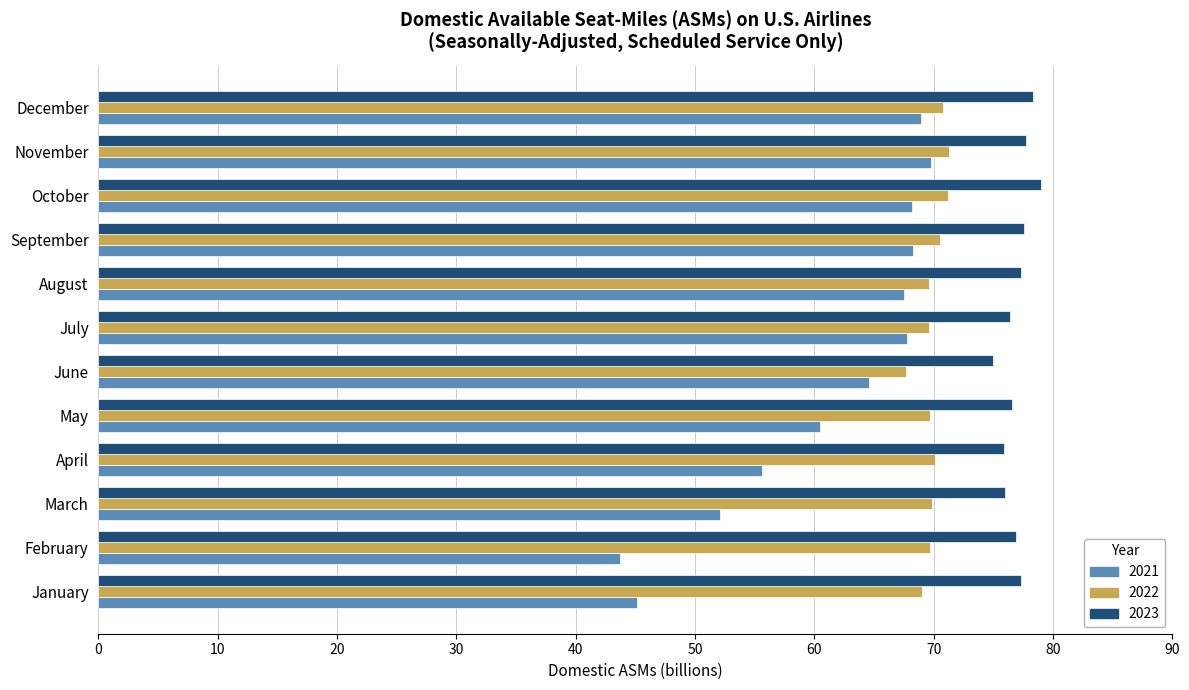

True or false: 2023 has a value of 126.7 at July.

False